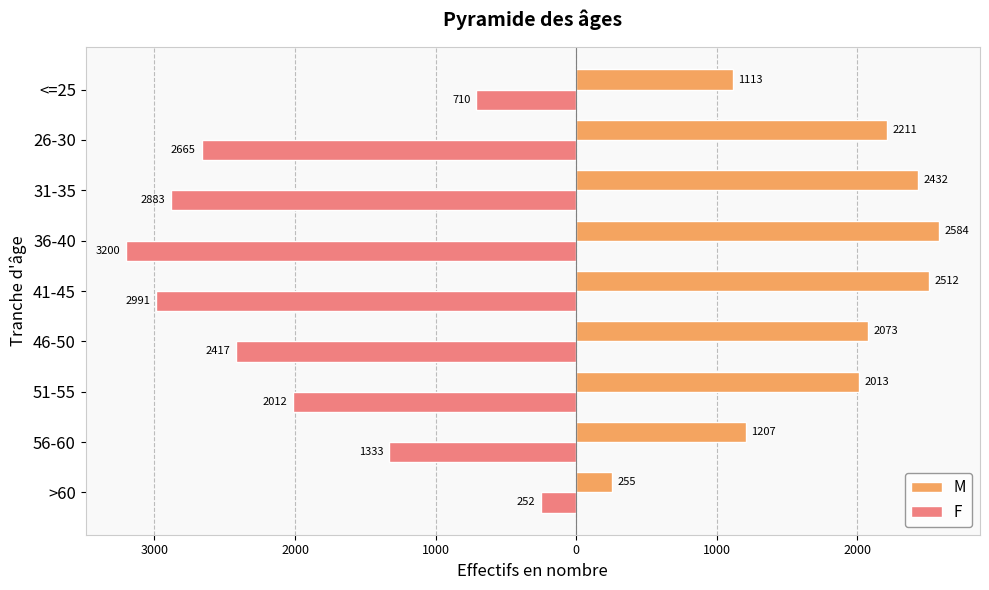

What are all the series names shown in the legend?

M, F